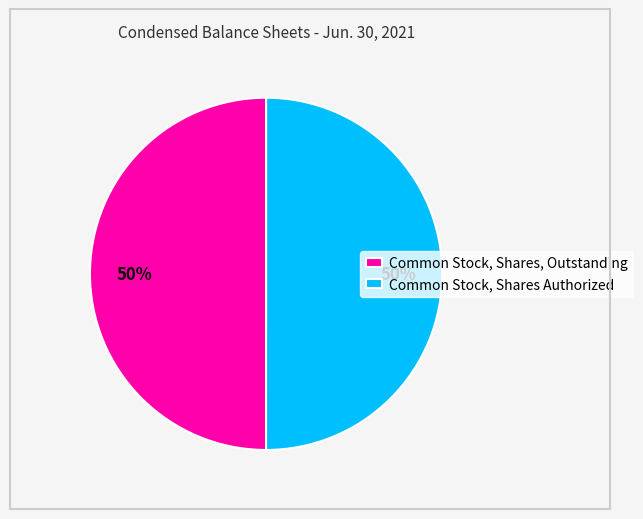

Approximately how many times larger is the value at Common Stock, Shares, Outstanding compared to Common Stock, Shares Authorized?

1.0